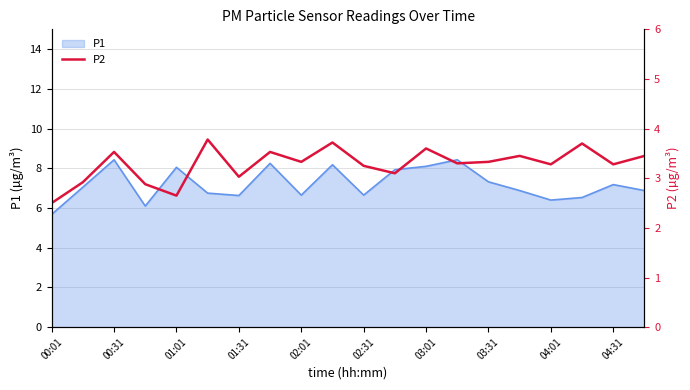

How many points are higher than both their immediate neighbors (excluding endpoints)?

7